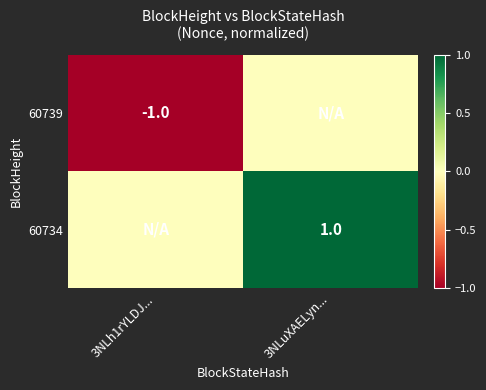

Which label corresponds to the smallest value in the chart?

3NLh1rYLDJ...